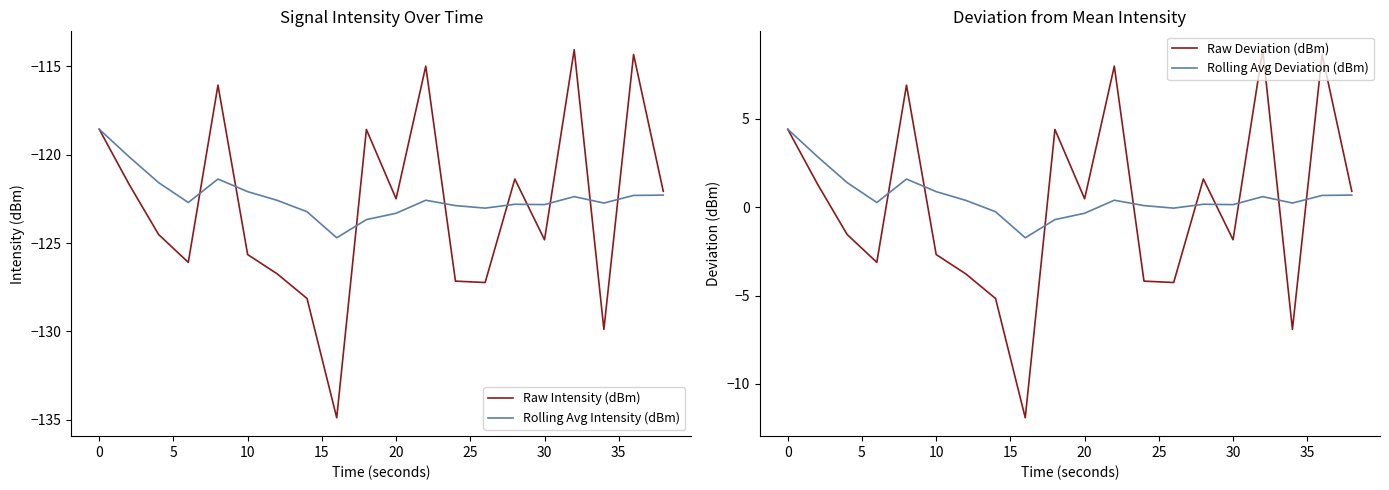

Reading left to right, transcribe all the data shown in this chart.

Raw Intensity (dBm): -118.6	-121.7	-124.5	-126.1	-116.1	-125.7	-126.7	-128.1	-134.9	-118.6	-122.5	-115.0	-127.2	-127.2	-121.4	-124.8	-114.1	-129.9	-114.3	-122.1
Rolling Avg Intensity (dBm): -118.6	-120.1	-121.6	-122.7	-121.4	-122.1	-122.6	-123.2	-124.7	-123.7	-123.3	-122.6	-122.9	-123.0	-122.8	-122.8	-122.4	-122.7	-122.3	-122.3
Raw Deviation (dBm): 4.4	1.3	-1.6	-3.1	6.9	-2.7	-3.8	-5.2	-11.9	4.4	0.5	8.0	-4.2	-4.3	1.6	-1.8	8.9	-6.9	8.6	0.9
Rolling Avg Deviation (dBm): 4.4	2.9	1.4	0.3	1.6	0.9	0.4	-0.3	-1.7	-0.7	-0.3	0.4	0.1	-0.1	0.2	0.1	0.6	0.2	0.7	0.7